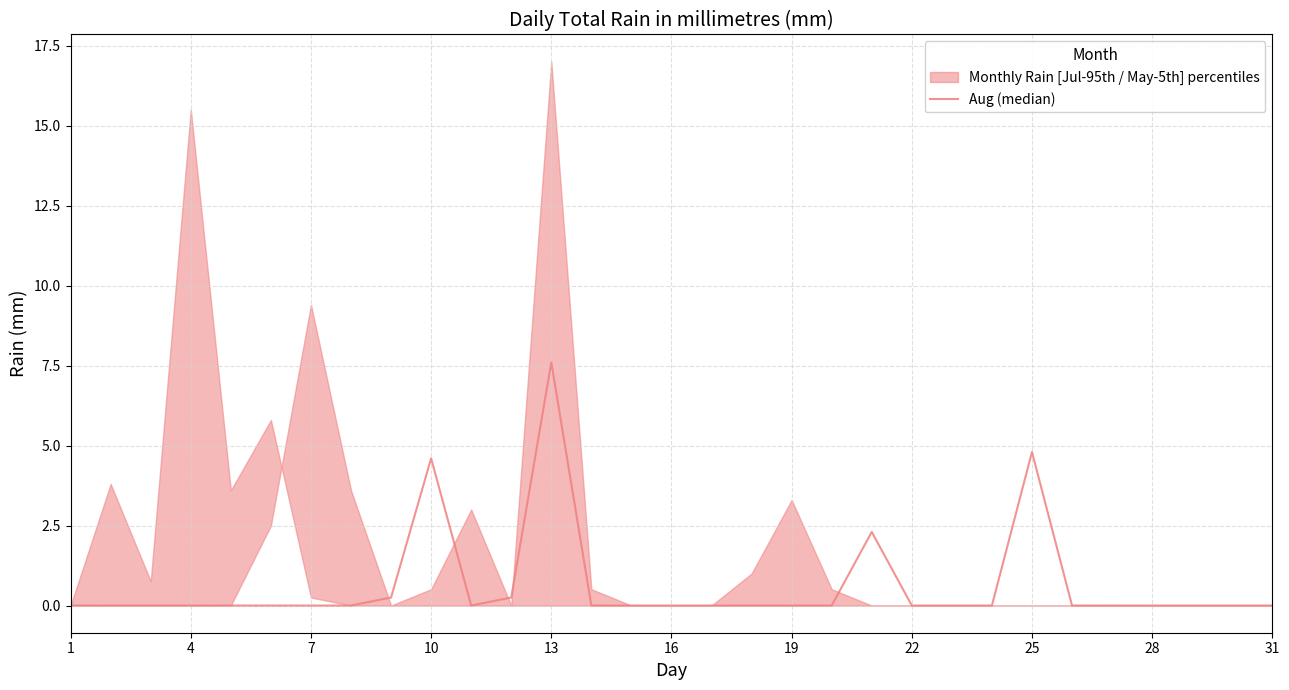

How many lines are shown in the chart?

1